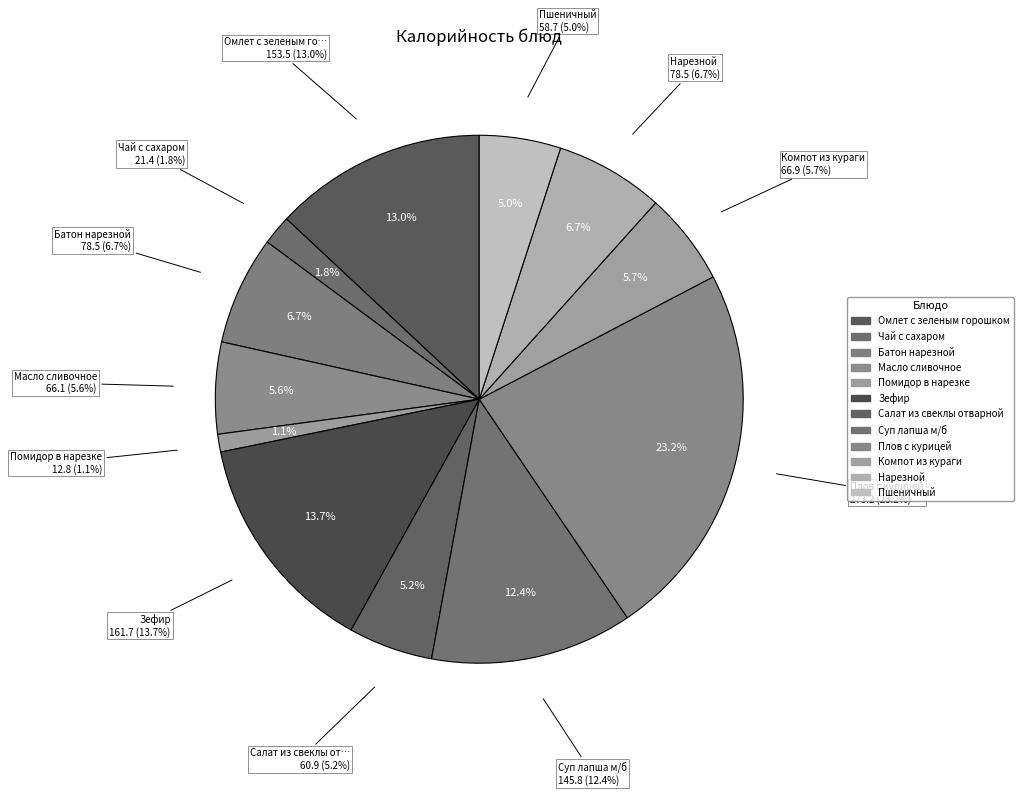

Is the sum of Салат из свеклы отварной and Суп лапша м/б greater than half?

No